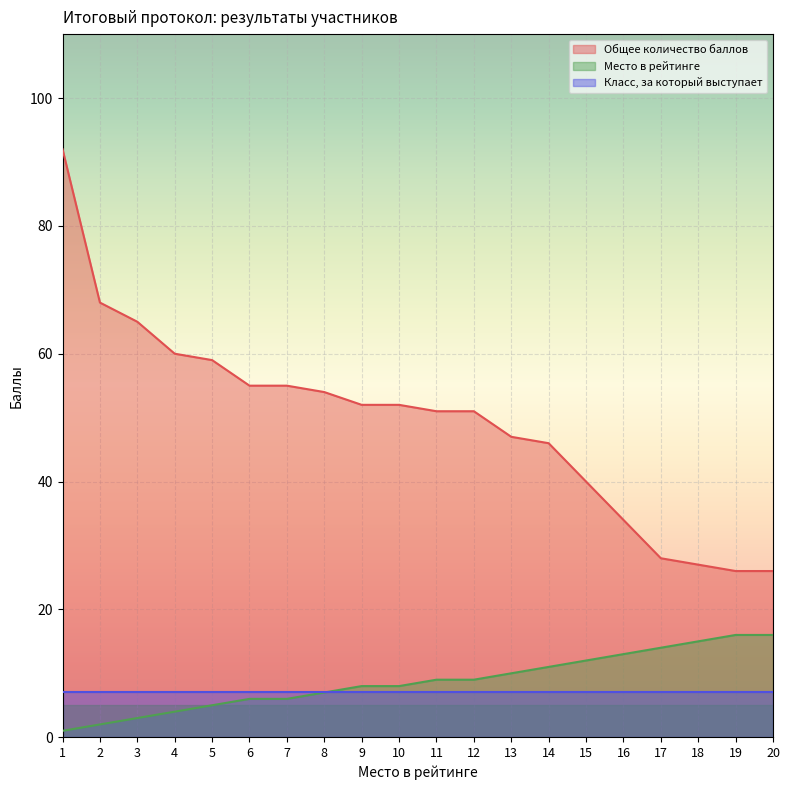

At which label does Место в рейтинге first exceed 9?

13